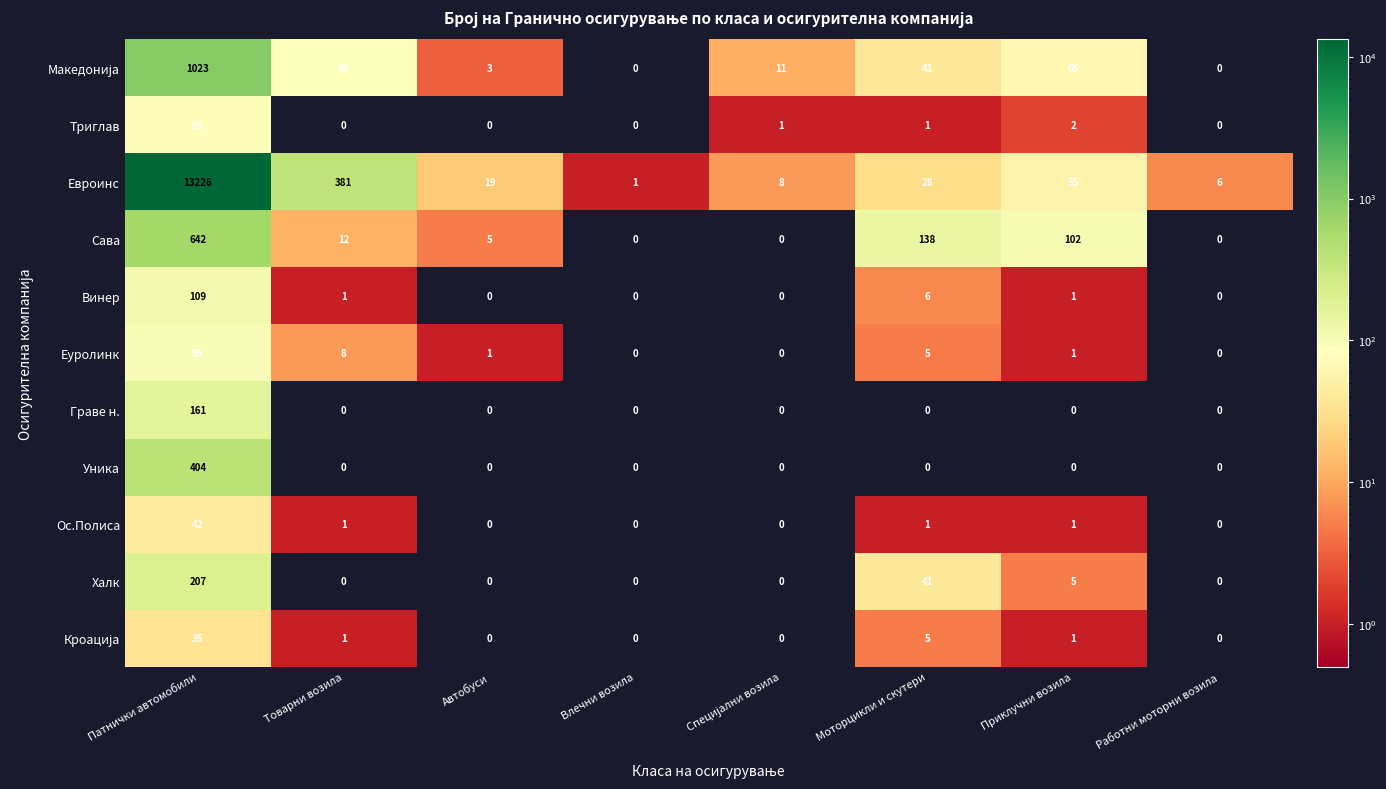

At how many categories does at least one series exceed 1063?

1